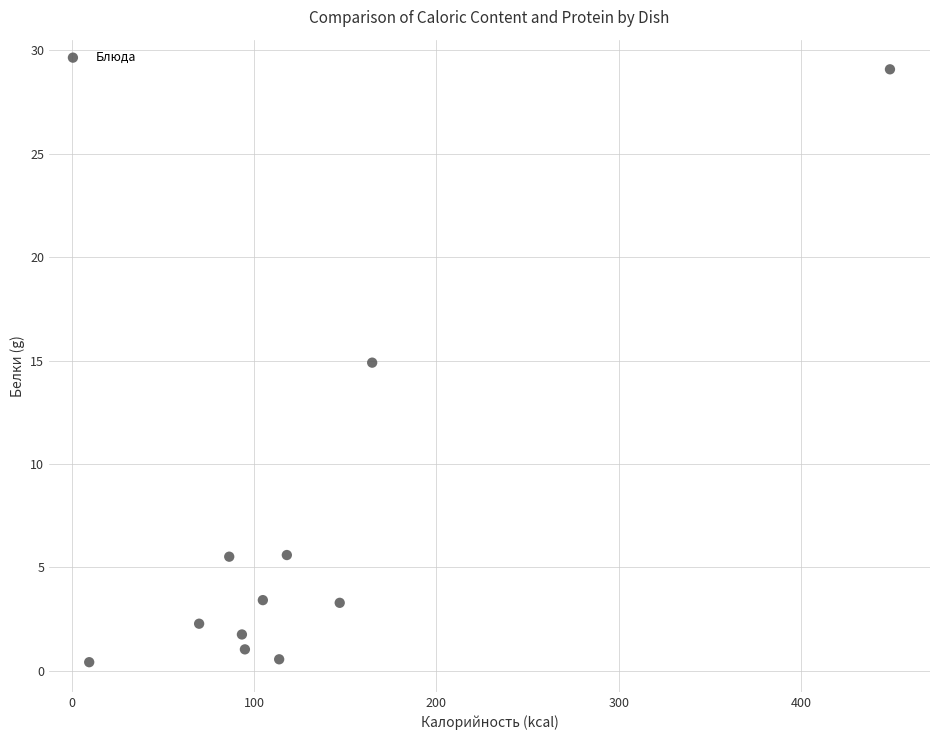

What is the range of Y values (max minus min)?

28.7